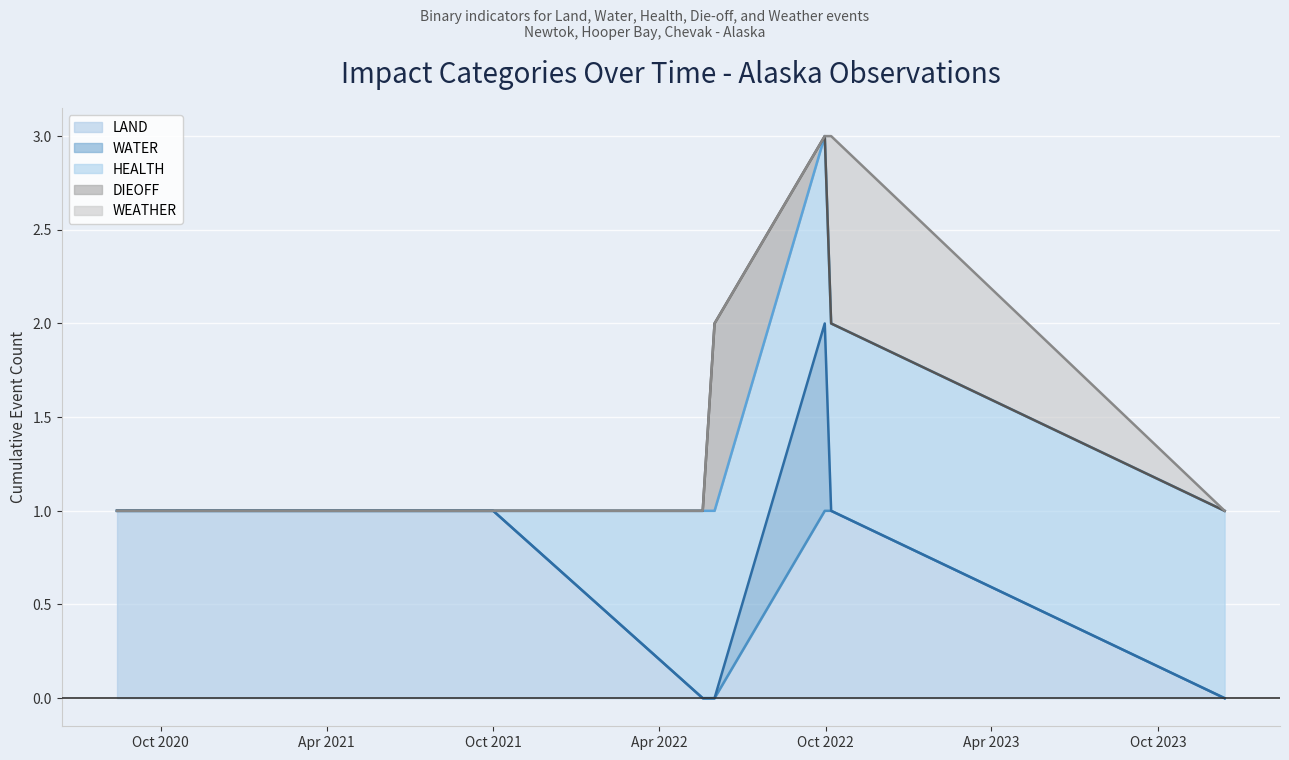

Is it true that HEALTH (line) equals 1 at Oct 2023?

False